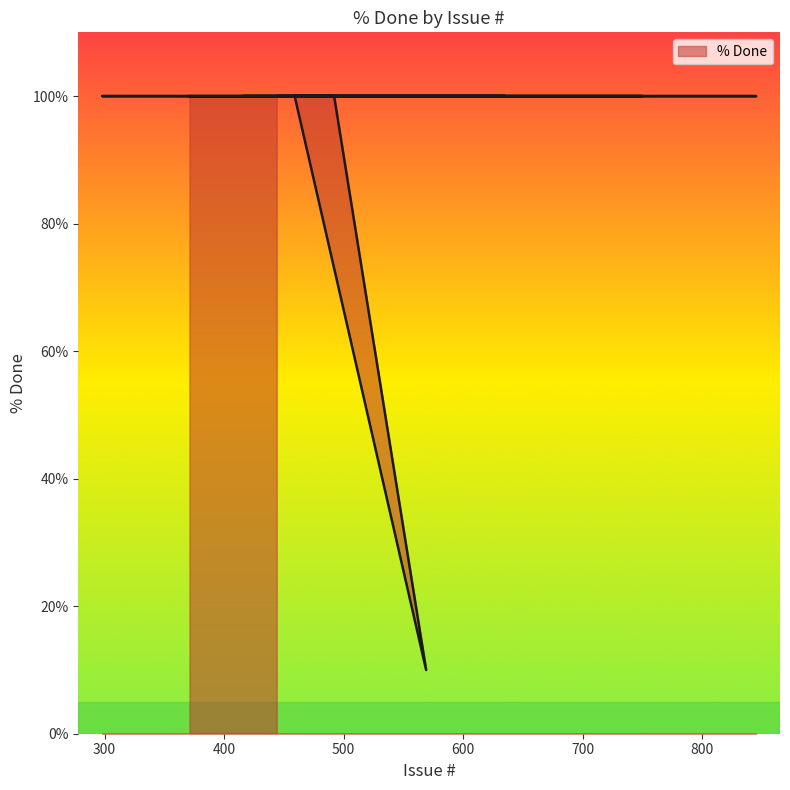

True or false: the data shows 100 at 459.

True